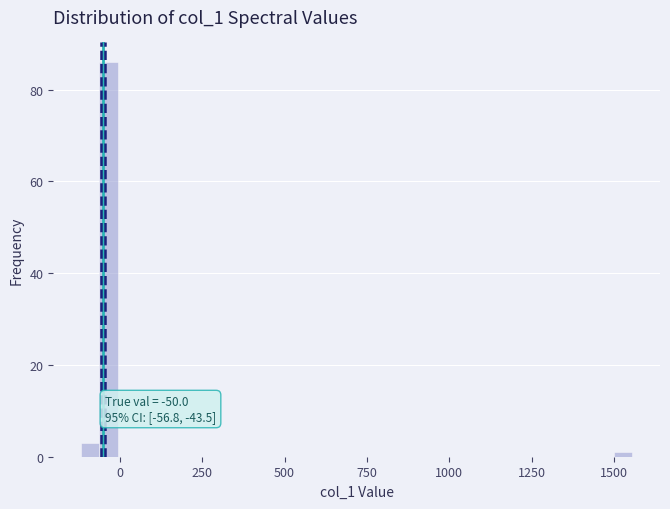

Around what value on the x-axis is the tallest bar? Give the approximate position of its centre, as read against the axis.

-50